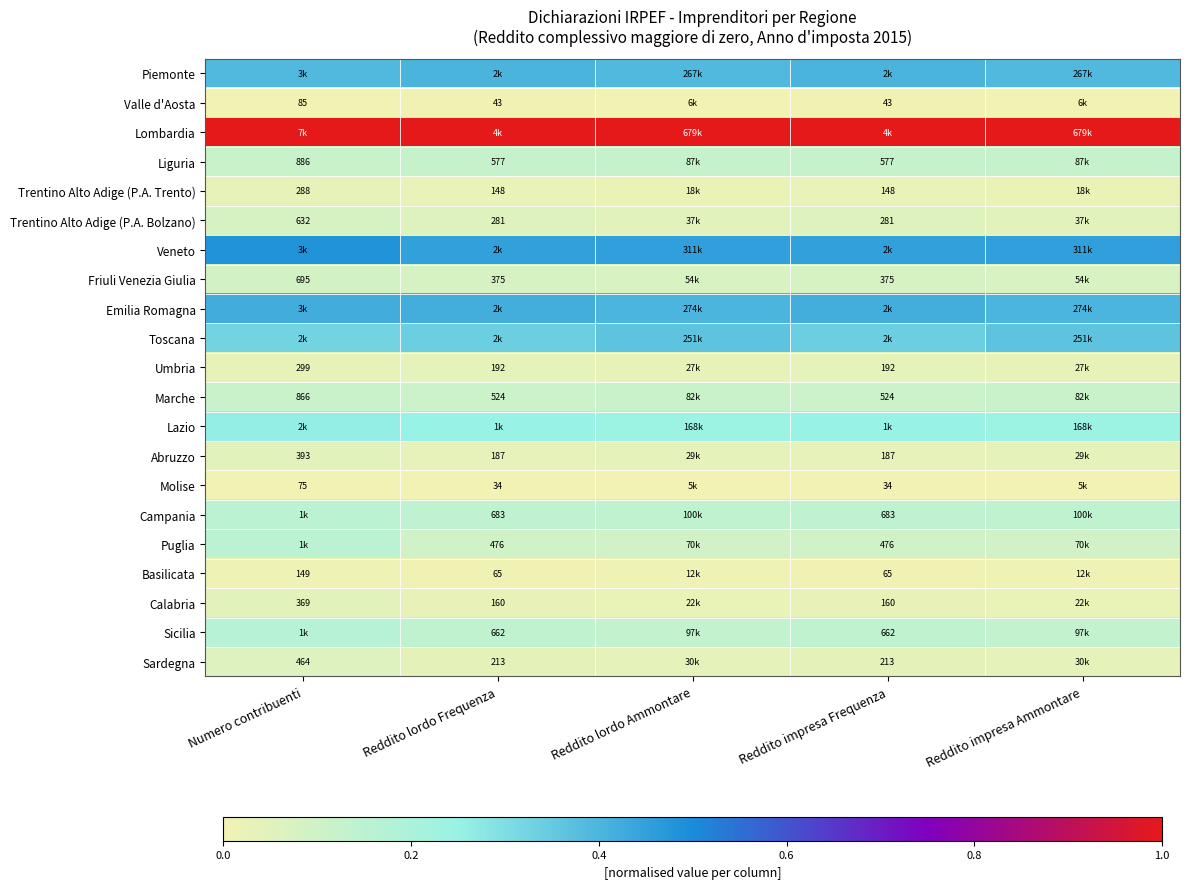

At how many categories does at least one series exceed 0?

5